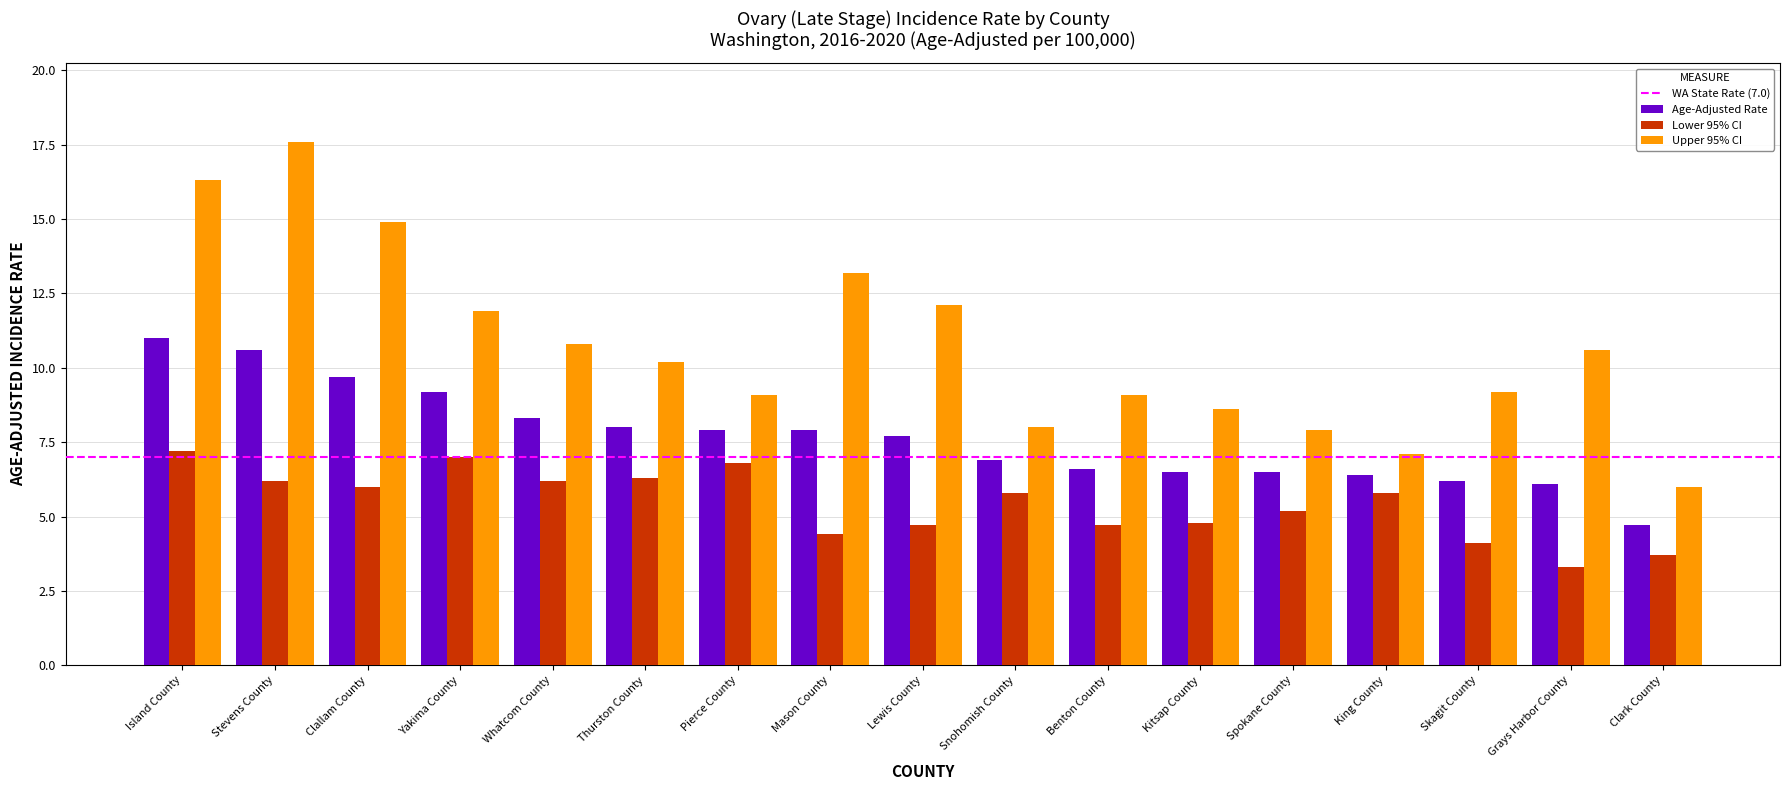

How many data points in Age-Adjusted Rate are less than 7?

8